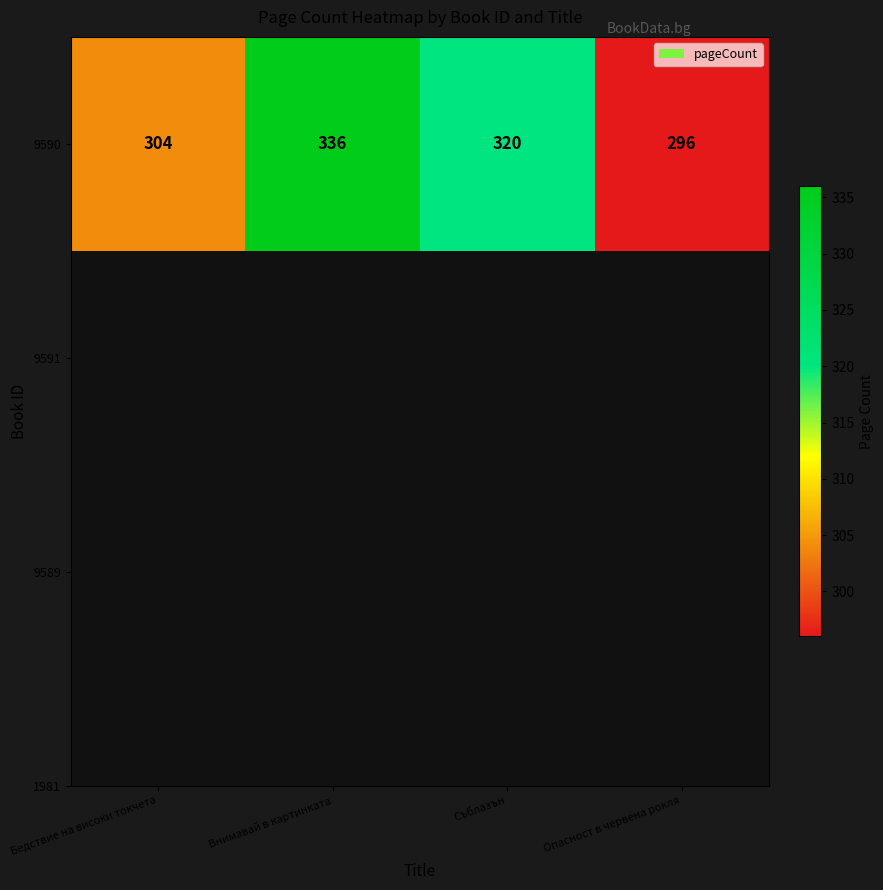

Which label corresponds to the smallest value in the chart?

Опасност в червена рокля